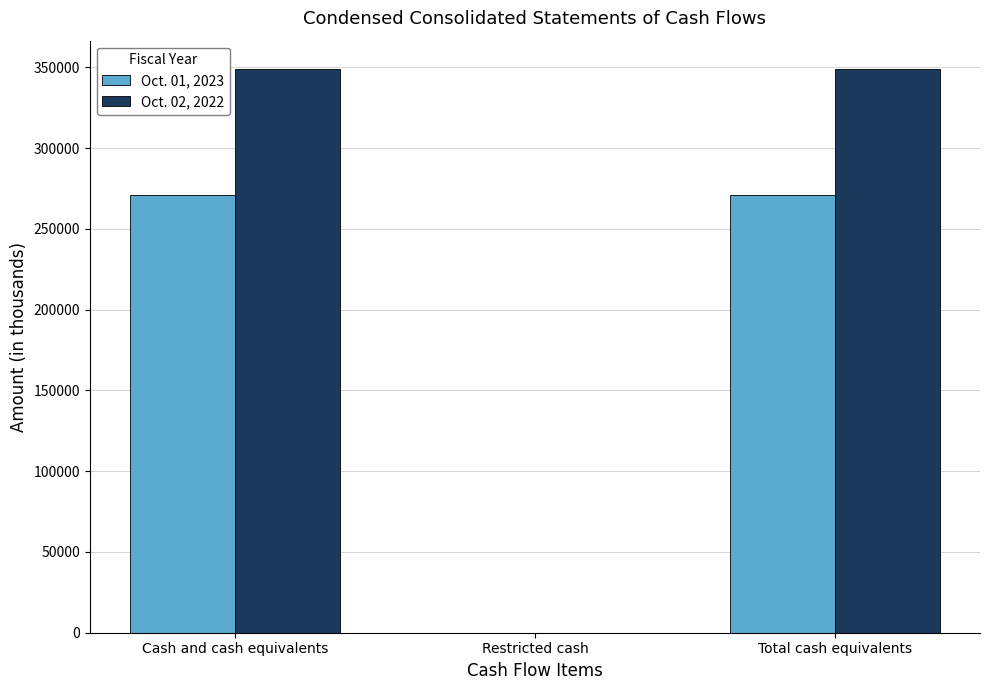

True or false: Oct. 02, 2022 has a value of 349132 at Total cash equivalents.

True